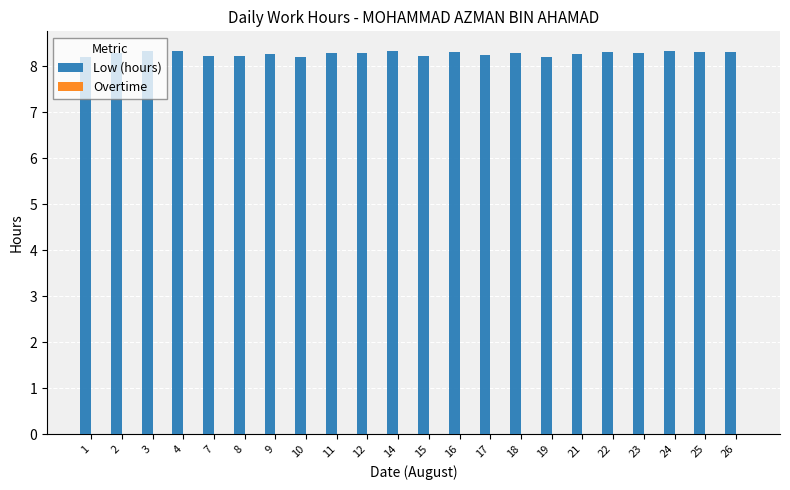

Approximately how many times larger is the value at 19 compared to 16?

1.0